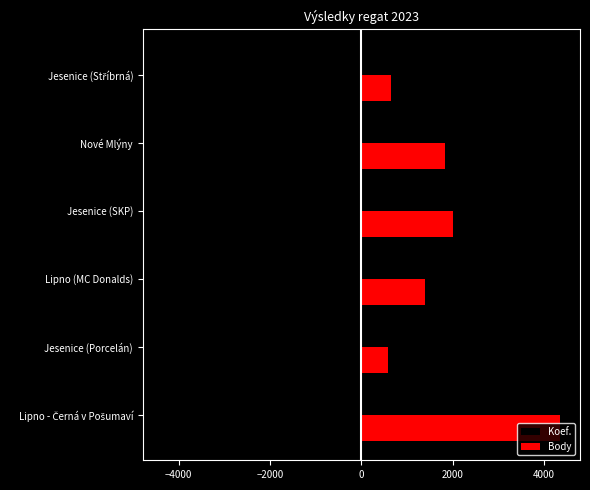

What is the average value of the Koef. series?

-2054.2